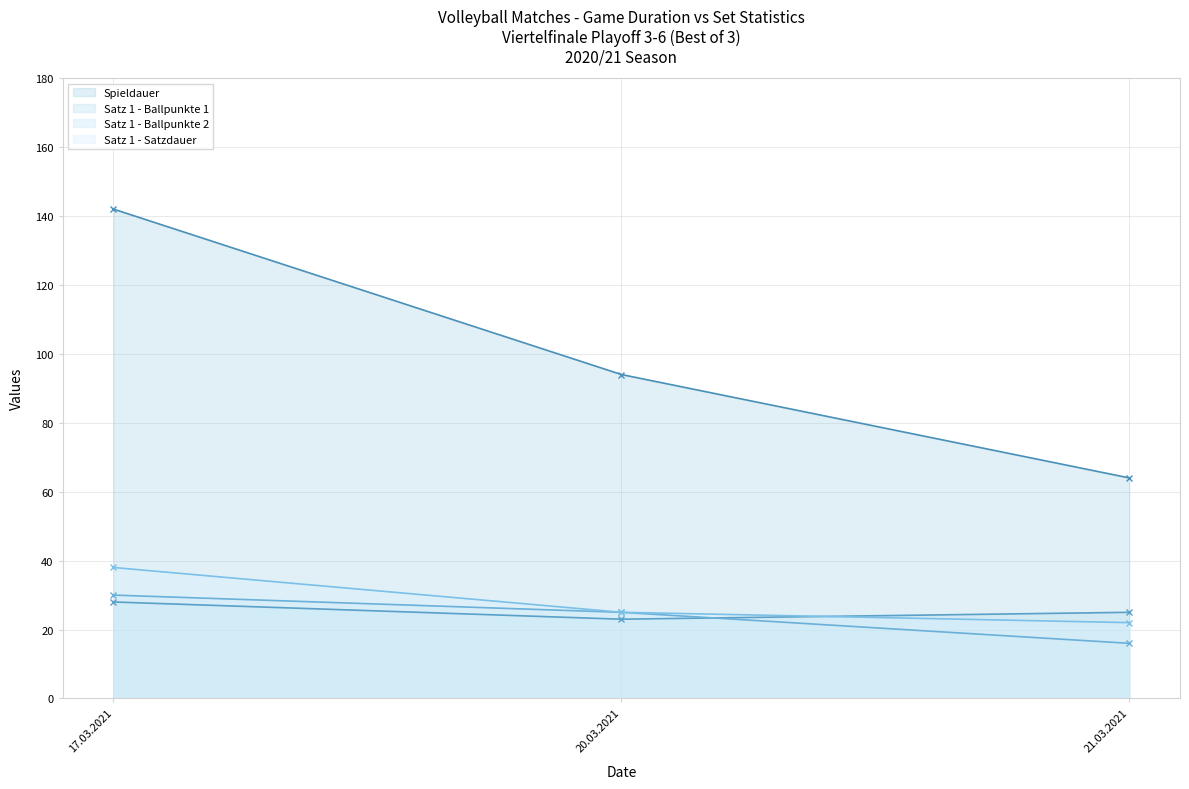

Is the value of Satz 1 - Ballpunkte 2 at 17.03.2021 greater than the value of Satz 1 - Satzdauer at 17.03.2021?

No